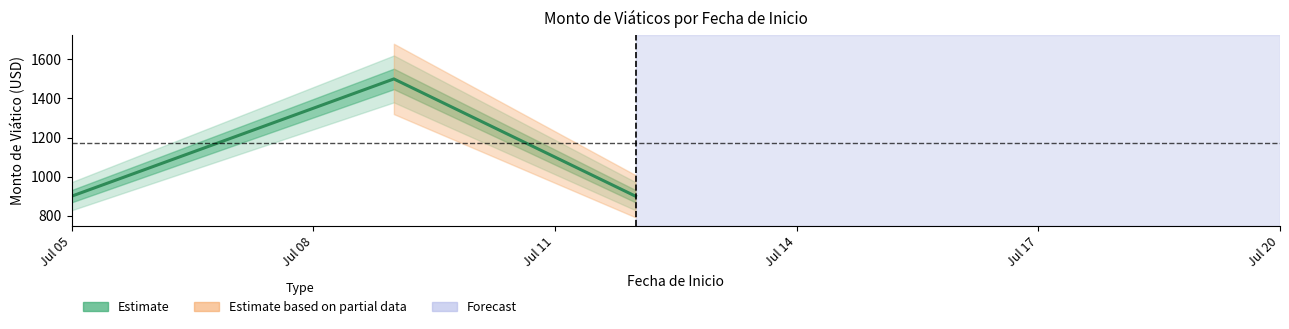

Reading left to right, transcribe all the data shown in this chart.

900	1500	900